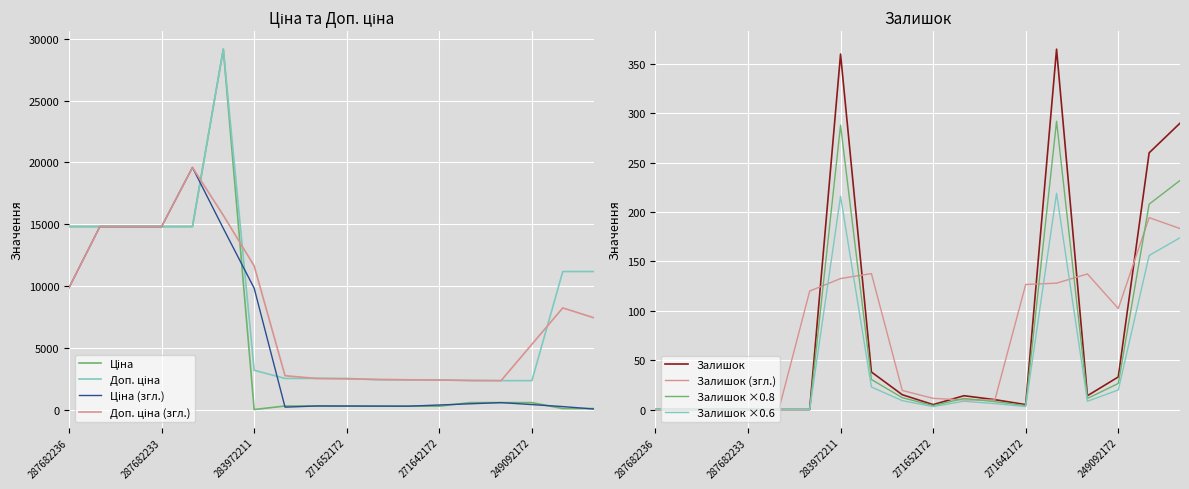

At which label does Ціна first exceed 591?

287682236